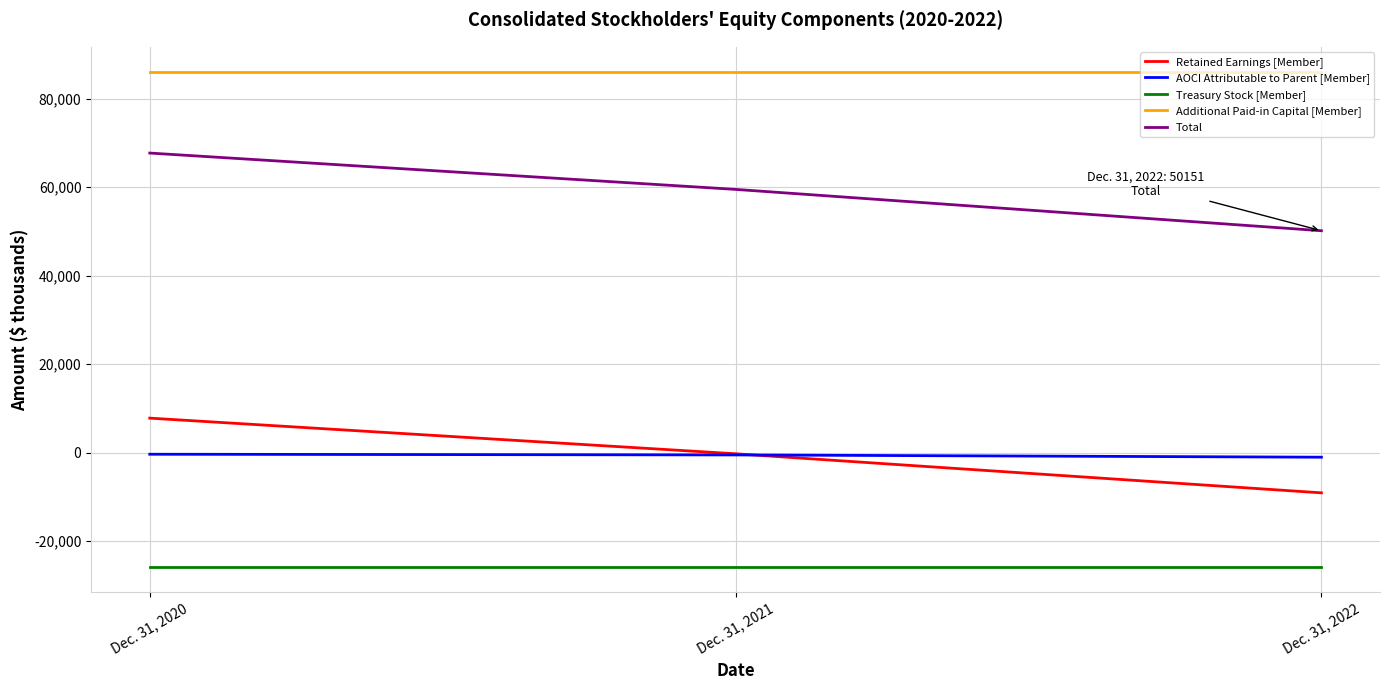

How many categories are shown in the chart?

3